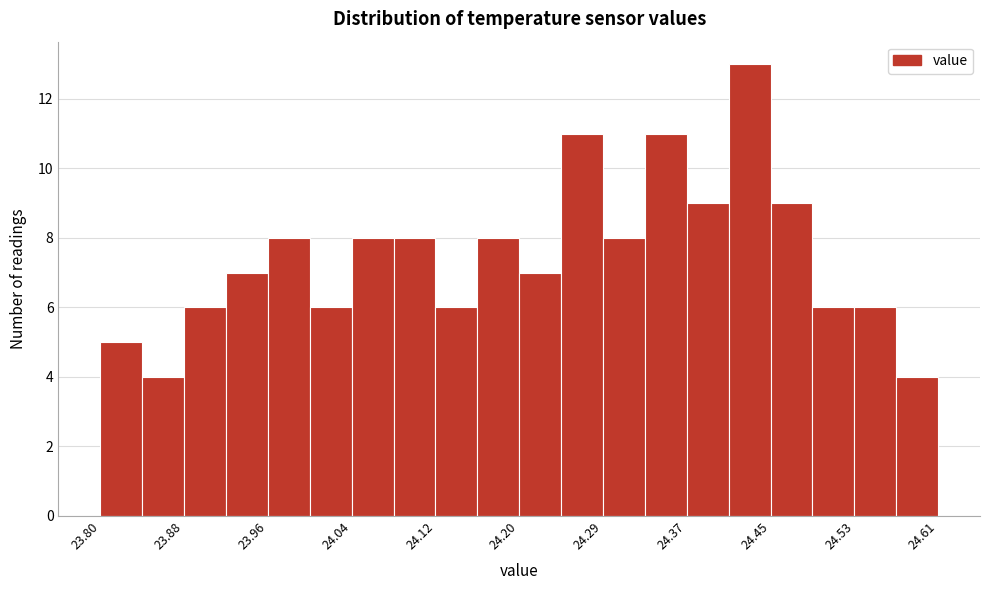

Over which range of the x-axis is the bar tallest?

24.41 to 24.45